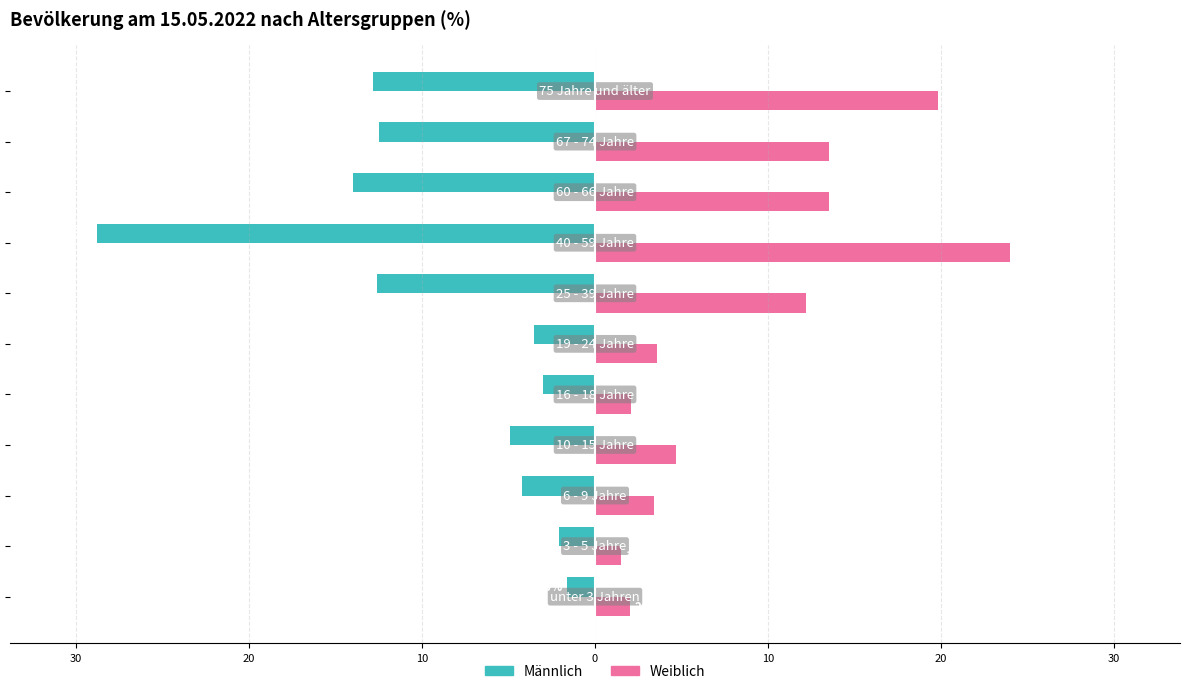

What is the minimum value shown in the chart?

-28.8